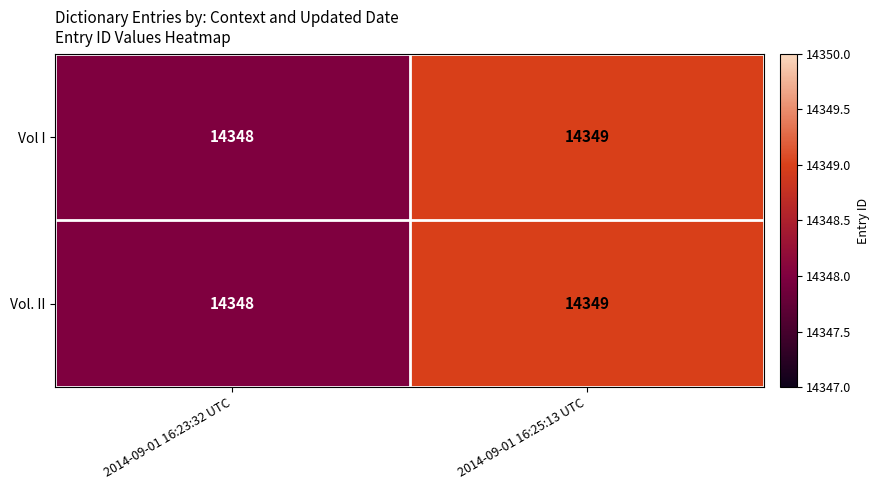

What is the approximate value of Vol I at 2014-09-01 16:25:13 UTC?

14349